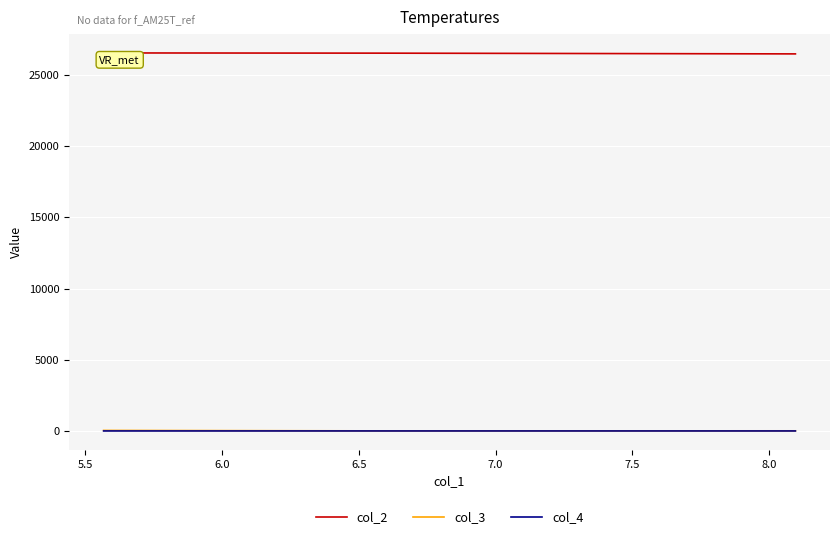

Which series has the largest total across all categories?

col_2